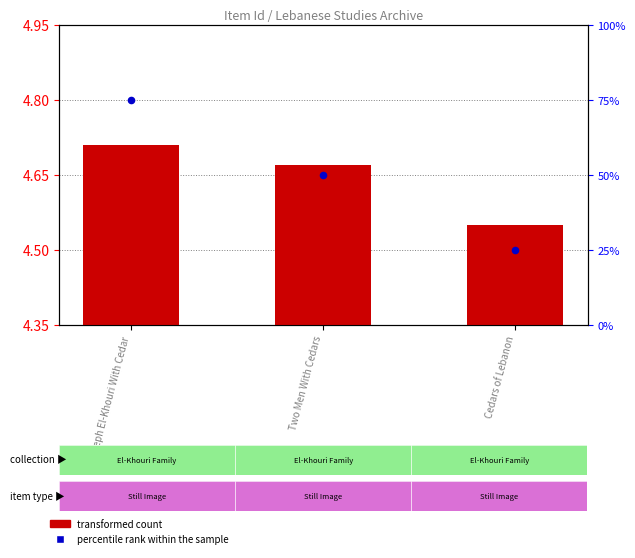

At which category is the sum across all series the highest?

Joseph El-Khouri With Cedar